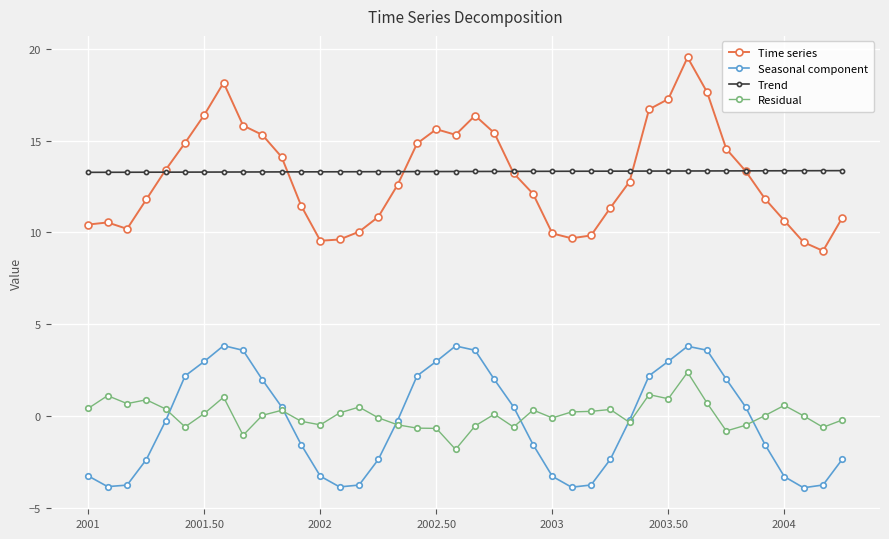

What is the value of the Trend point at the 29th from the left?

13.3